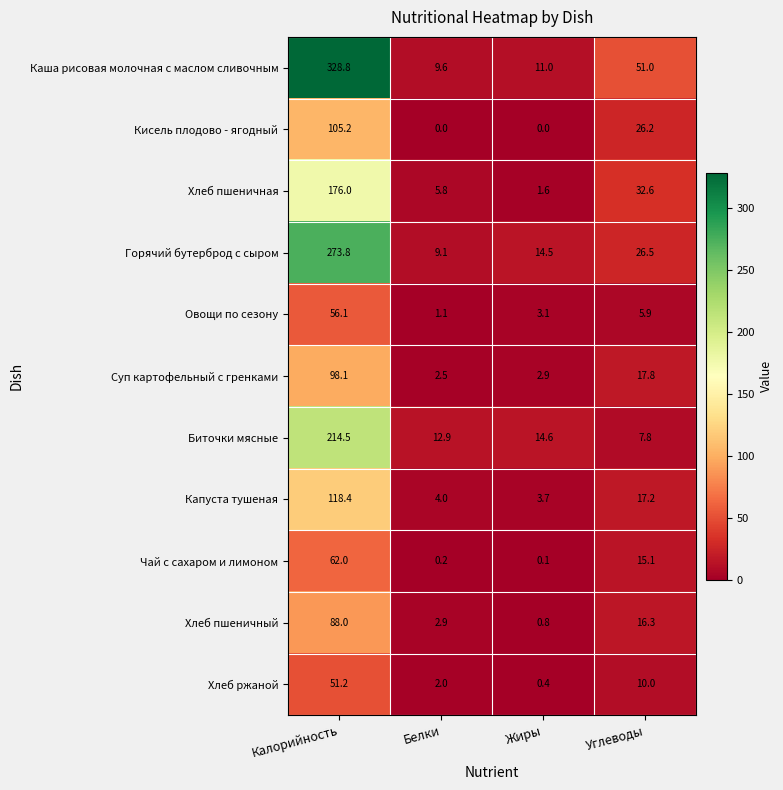

What is the total value across all series at Калорийность?

1572.1